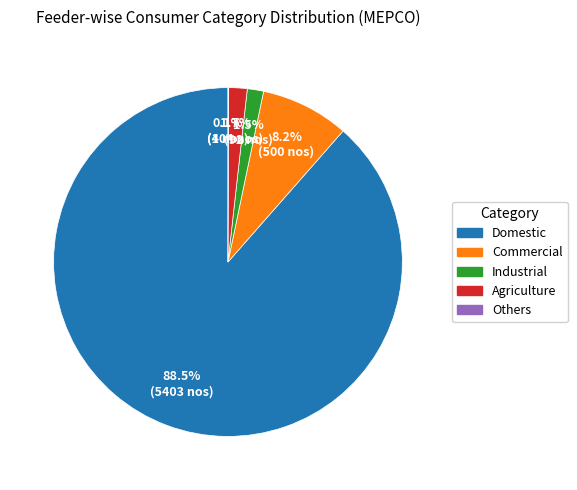

Which slice is the largest?

Domestic